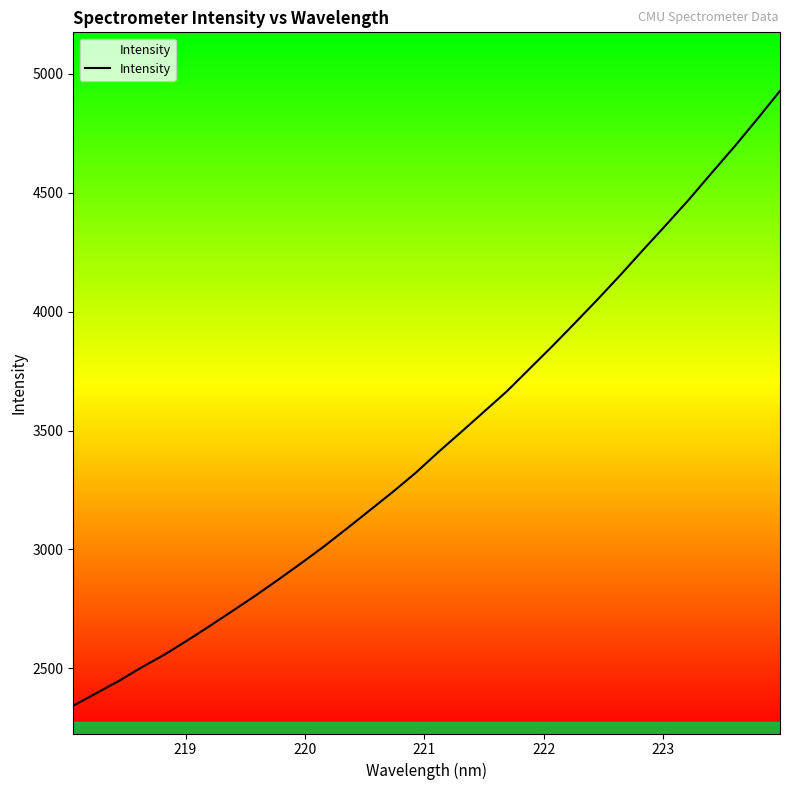

What is the smallest value displayed?

2343.4